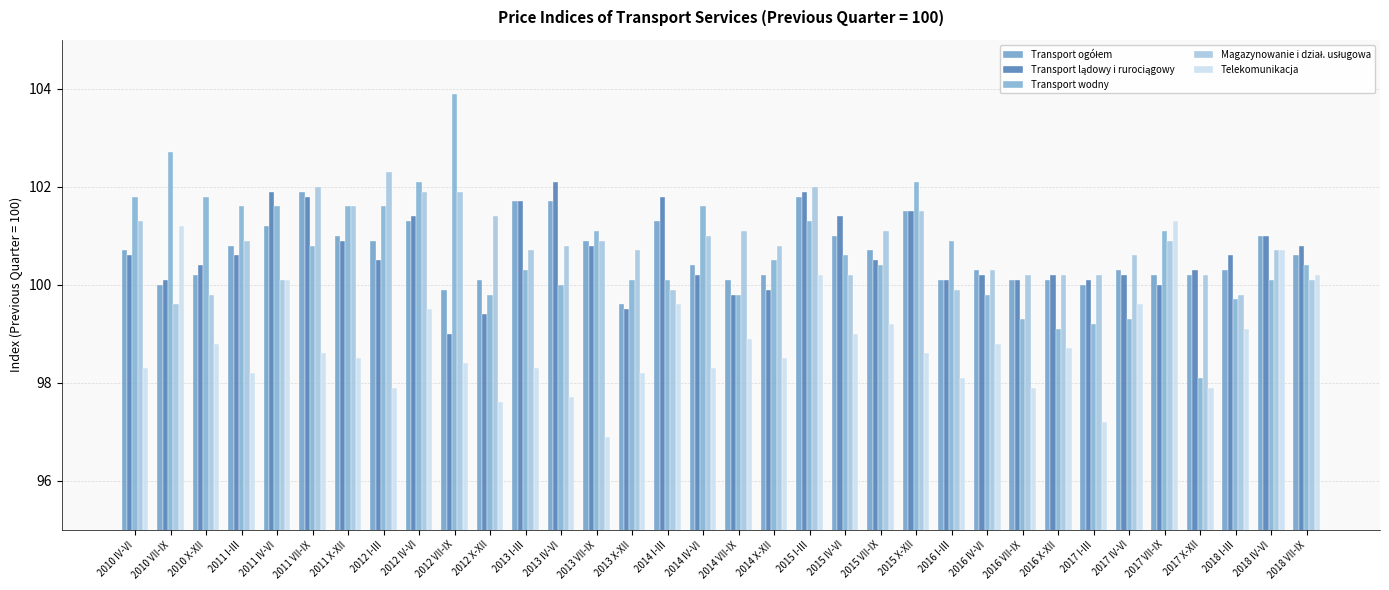

How many categories are shown in the chart?

34